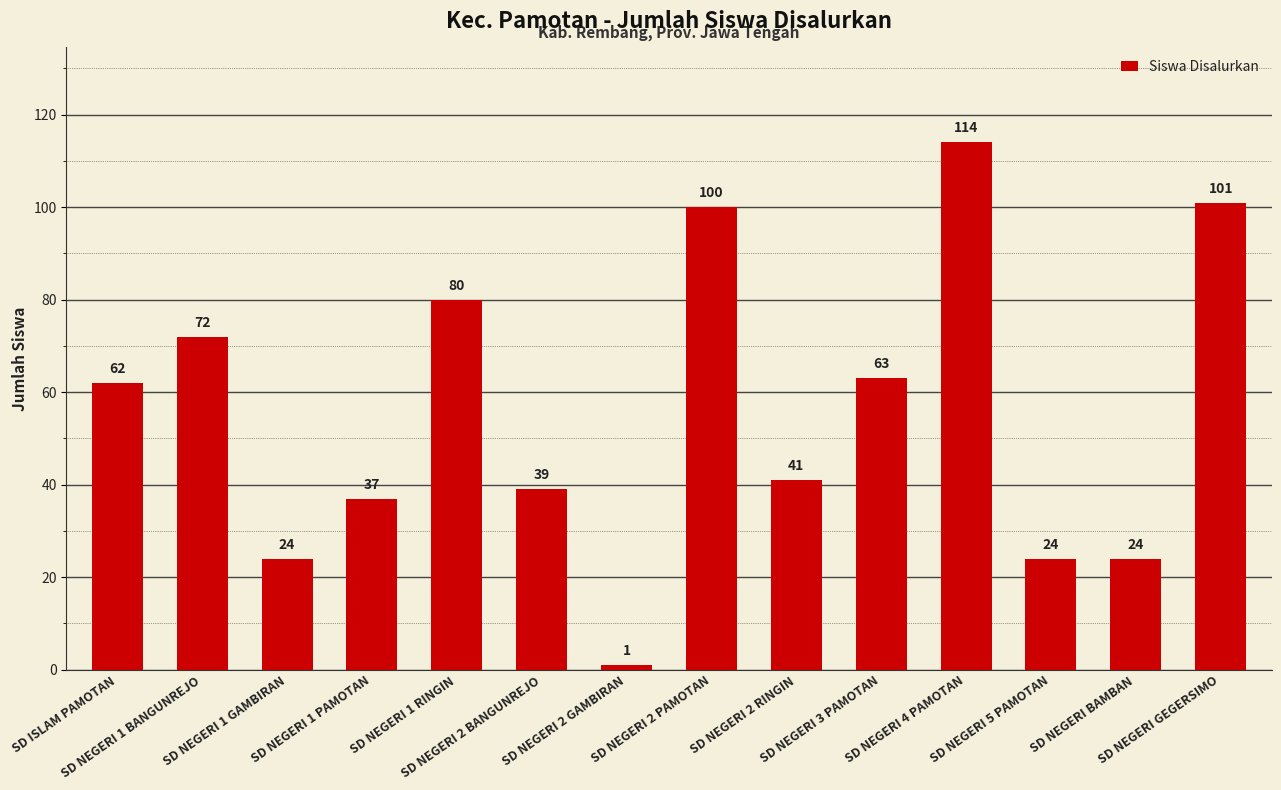

What is the minimum value shown in the chart?

1